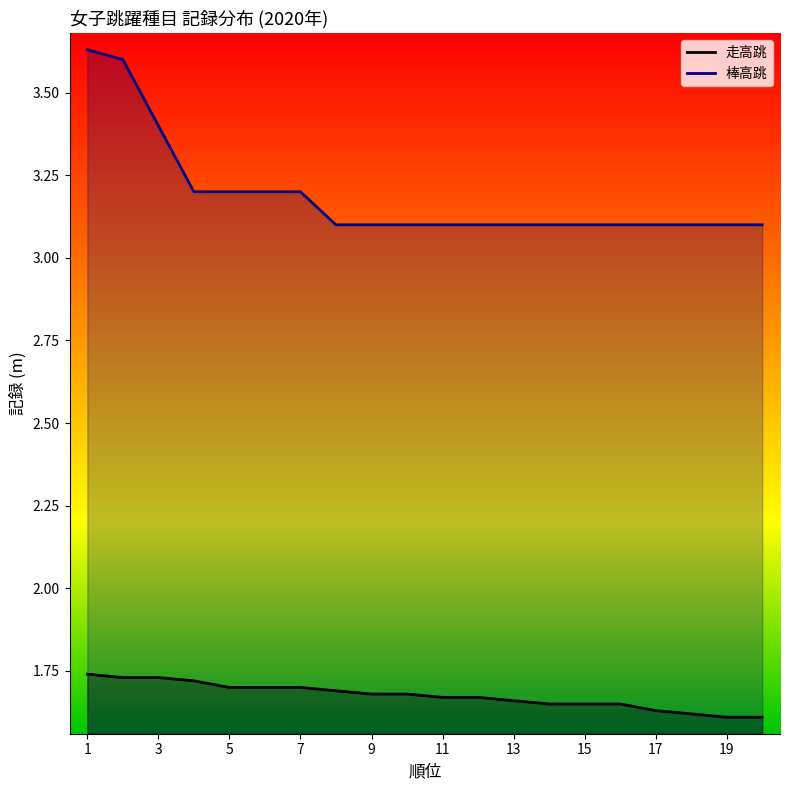

Reading right to left, list all the values displayed in this chart.

20=1.6	19=1.6	18=1.6	17=1.6	16=1.6	15=1.6	14=1.6	13=1.7	12=1.7	11=1.7	10=1.7	9=1.7	8=1.7	7=1.7	6=1.7	5=1.7	4=1.7	3=1.7	2=1.7	1=1.7